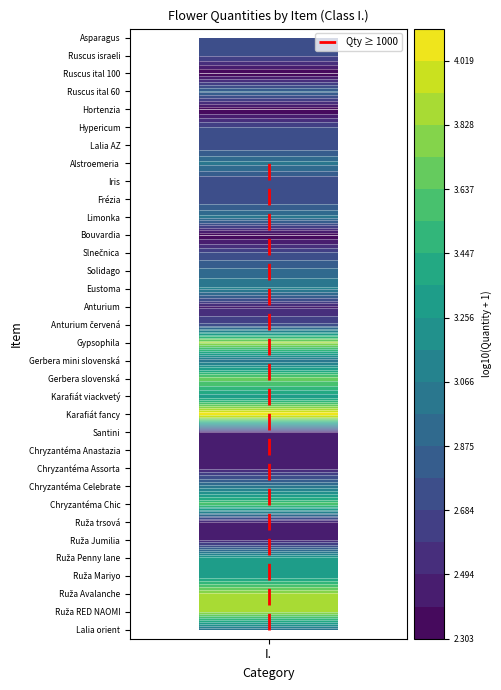

The value at I. is 13. True or false?

True